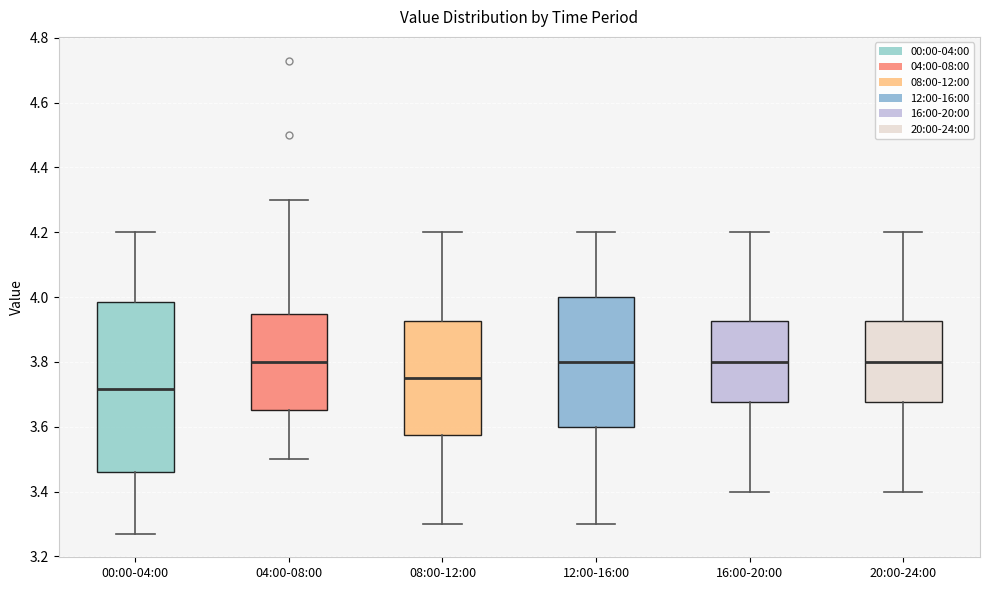

Where is the upper edge of the box for 12:00-16:00 on the y-axis? The values are not printed on the chart, so give them approximately, as read against the axis.

4.00